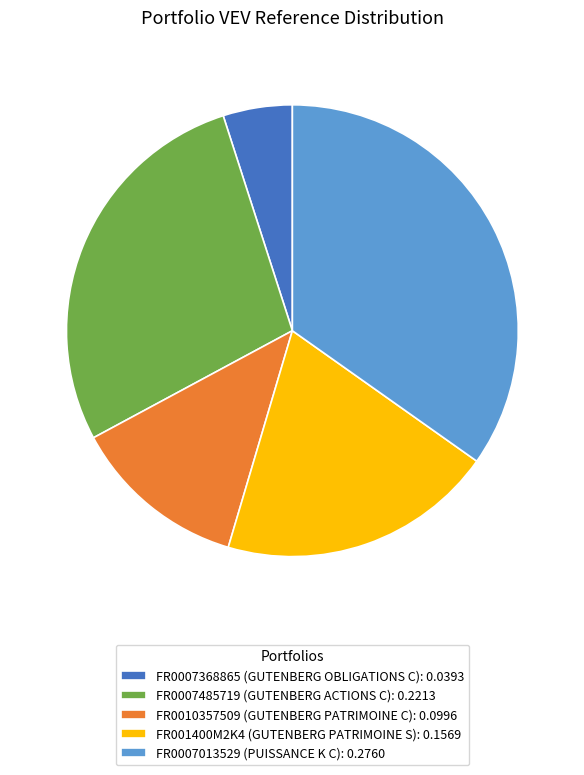

Is there any slice that represents more than half of the pie?

No